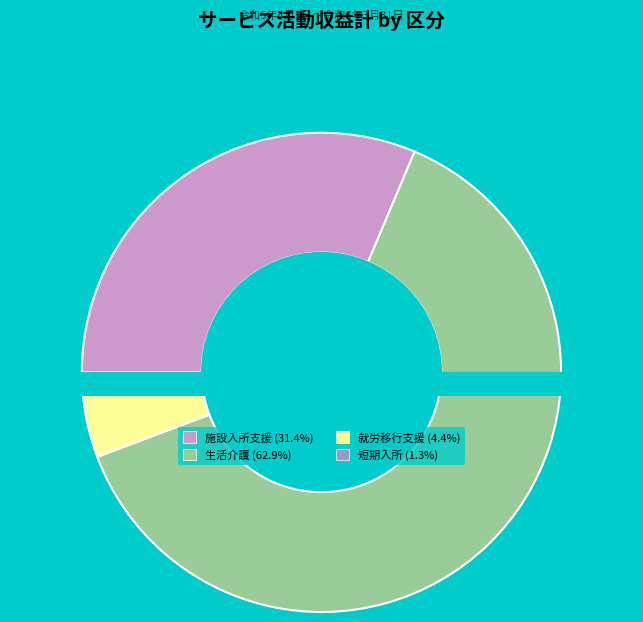

What percentage do 障がい者支援施設 静山園就労移行支援 and 短期入所事業所 静山園短期入所 together represent?

5.7%